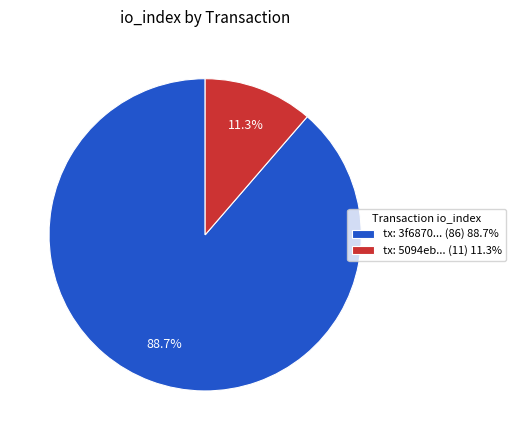

Which category has the biggest portion of the pie?

tx: 3f6870... (86) 88.7%